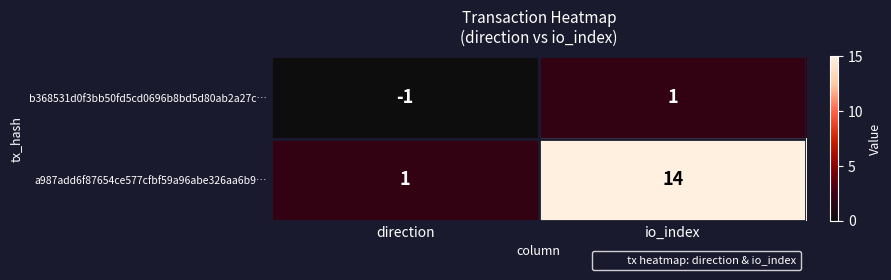

What is the sum of the a987add6f87654ce577cfbf59a96abe326aa6b9… values at direction and io_index?

15